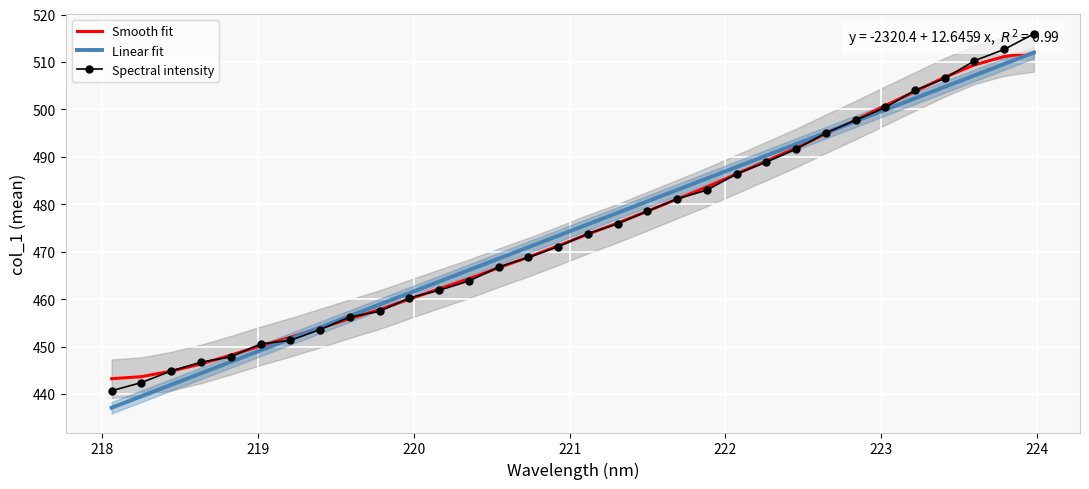

What is the lowest value of the Smooth fit series?

443.2